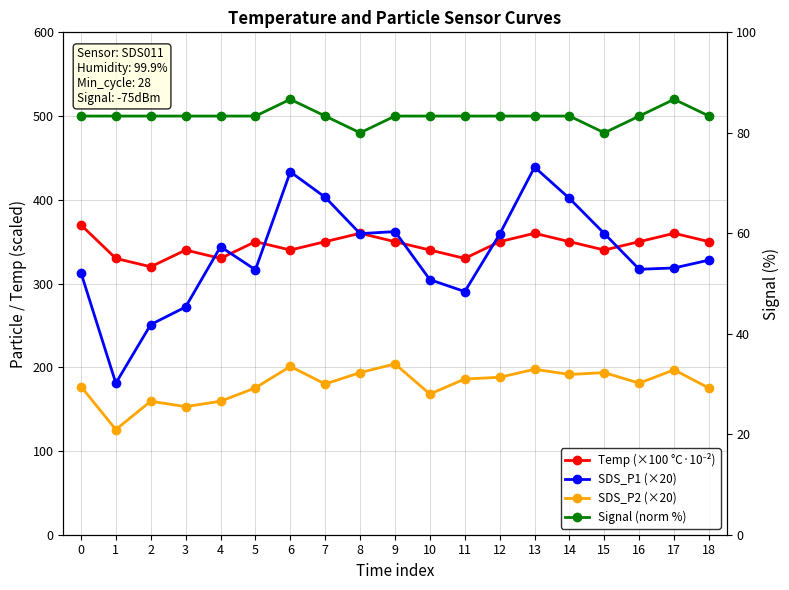

At which label does SDS_P2 (×20) reach its minimum?

1